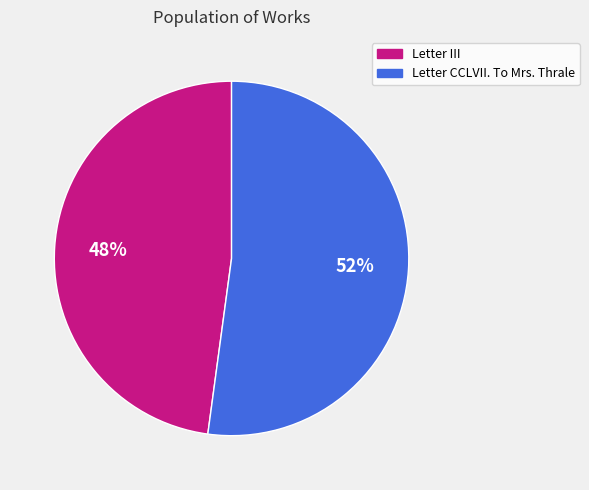

Count the number of slices in the pie.

2